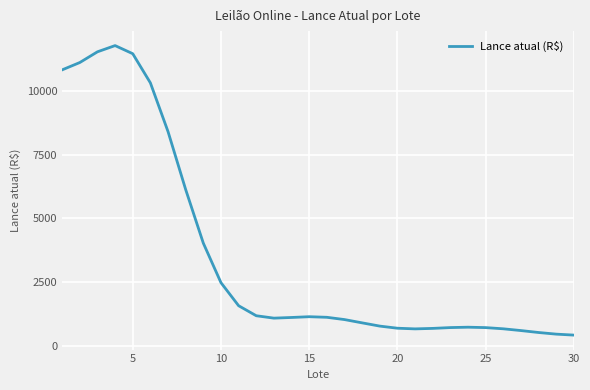

What is the maximum value shown in the chart?

11776